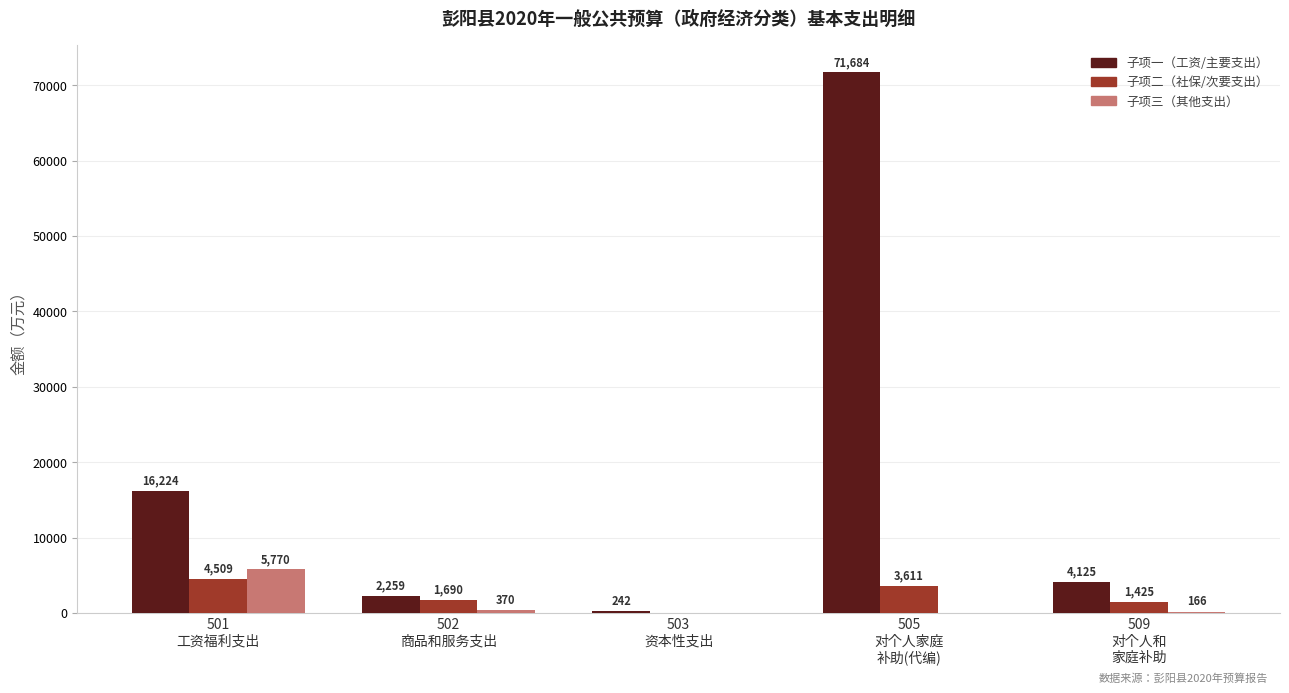

Reading left to right, what are all the values shown in this chart?

子项一: 16224	2259	242	71684	4125
子项二: 4509	1690	0	3611	1425
子项三: 5770	370	0	0	166